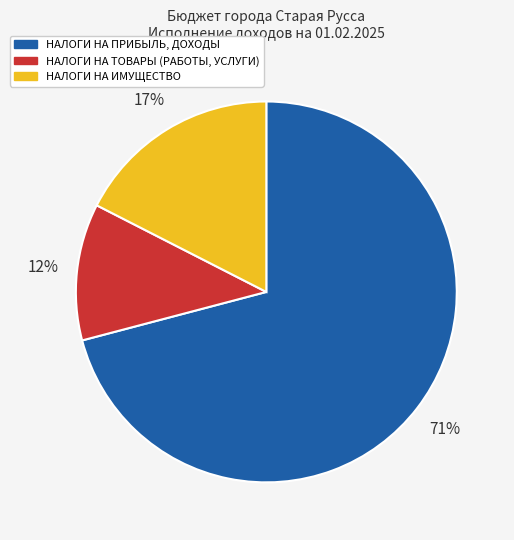

Does any single category account for the majority?

Yes